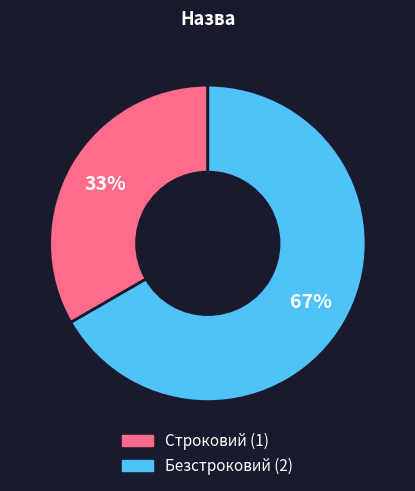

Does any single category account for the majority?

Yes